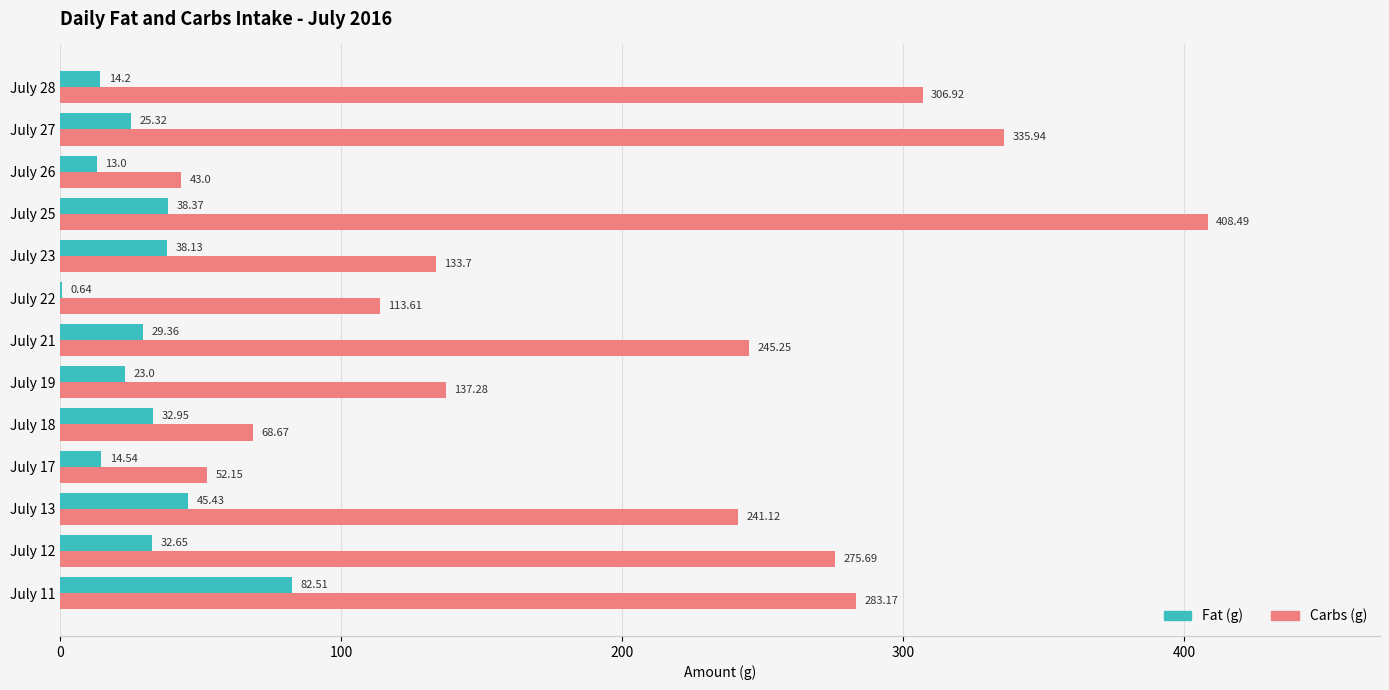

What is the sum of the Carbs (g) values at July 28 and July 21?

552.2